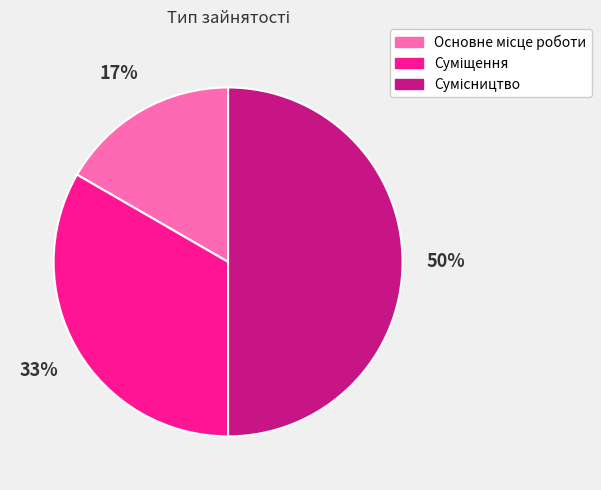

To the nearest percent, what is the difference between the largest and smallest slice percentages?

33%